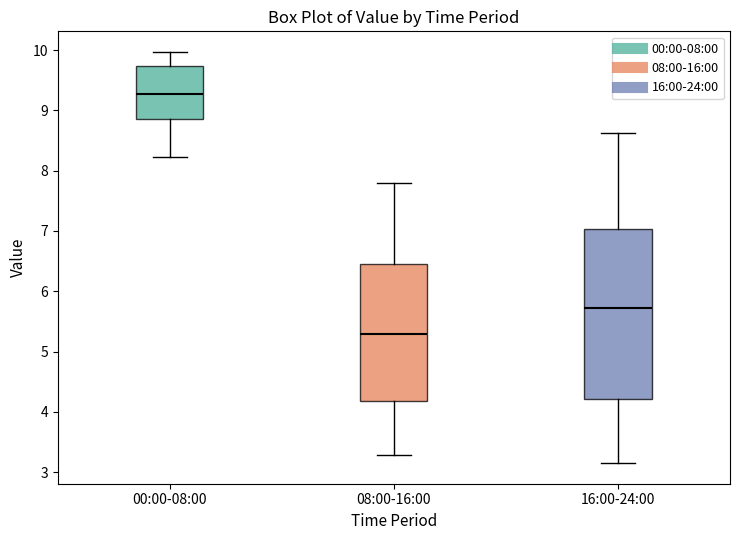

Where is the upper edge of the box for 00:00-08:00 on the y-axis? The values are not printed on the chart, so give them approximately, as read against the axis.

9.7